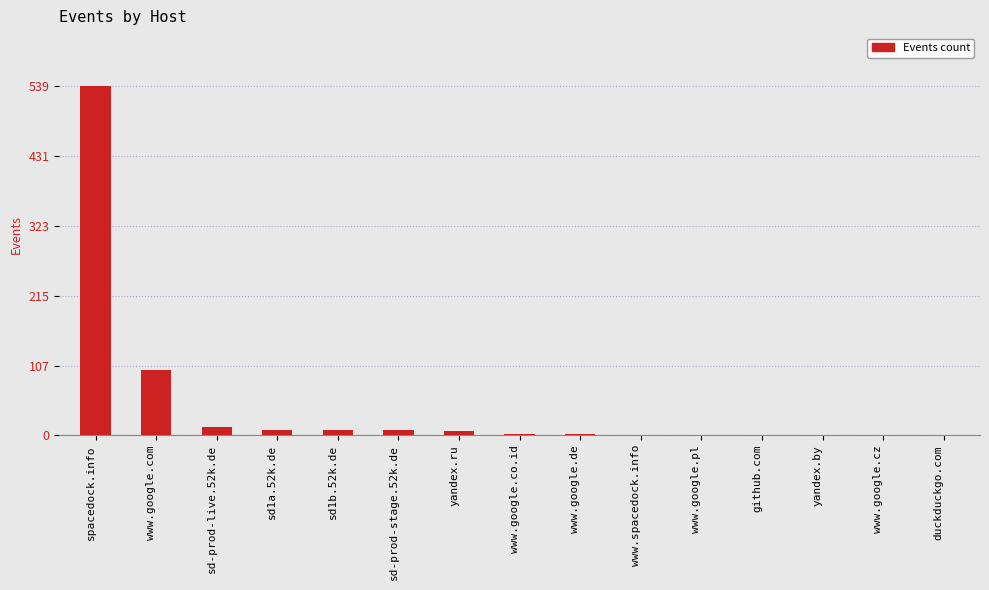

Between sd-prod-stage.52k.de and www.google.com, which is larger?

www.google.com